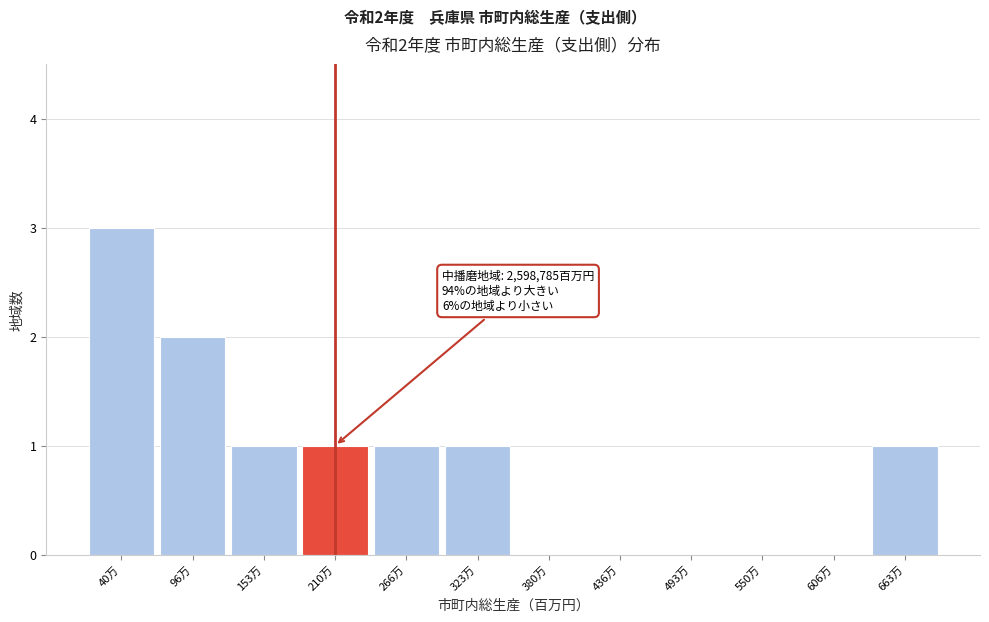

Reading left to right, extract all data points from this chart.

40万=3	96万=2	153万=1	210万=1	266万=1	323万=1	380万=0	436万=0	493万=0	550万=0	606万=0	663万=1